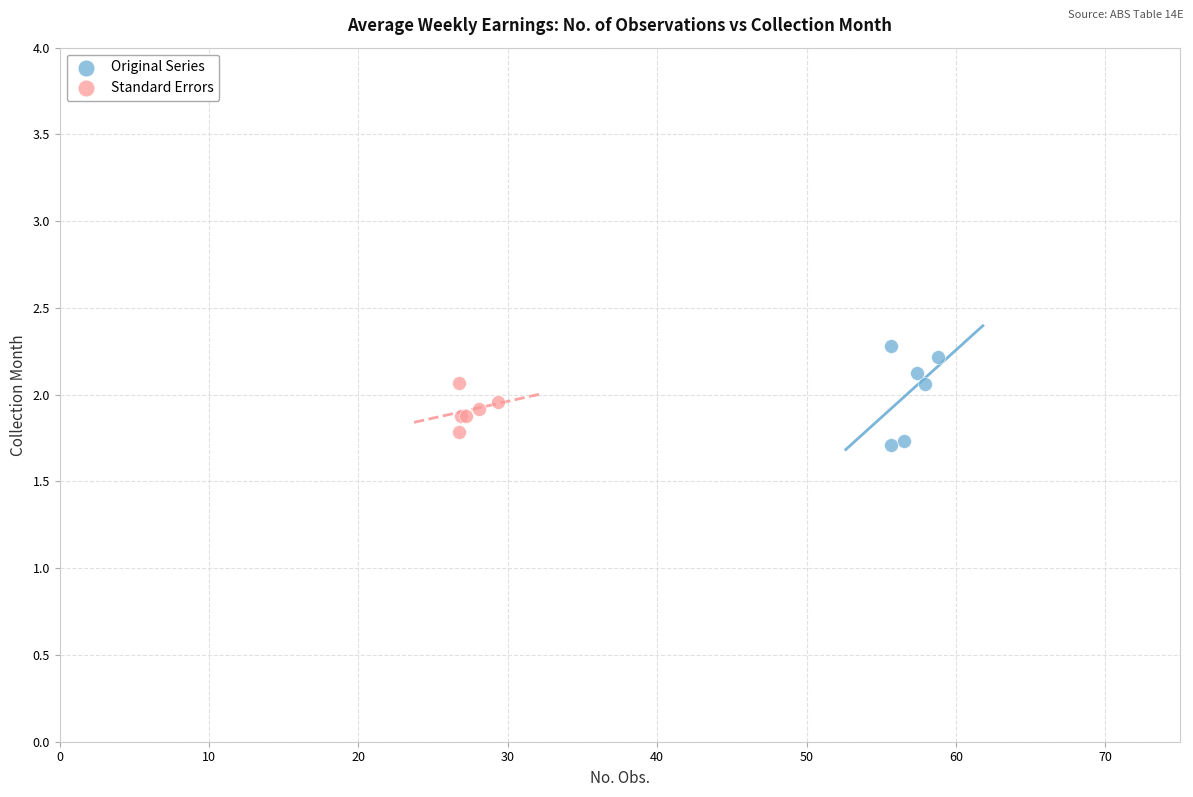

Which series has the largest Y range (max minus min)?

Original Series